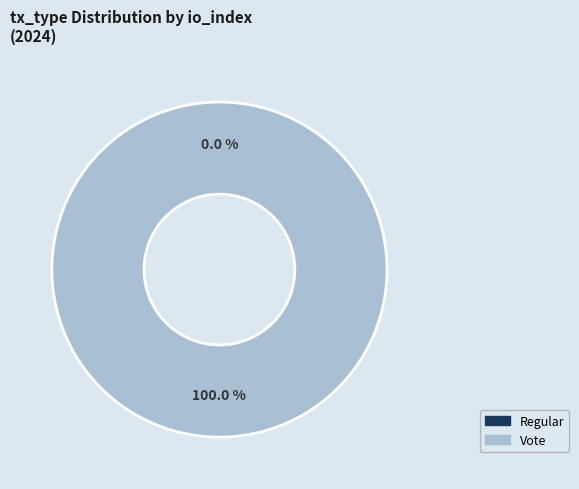

Count the number of slices in the pie.

2